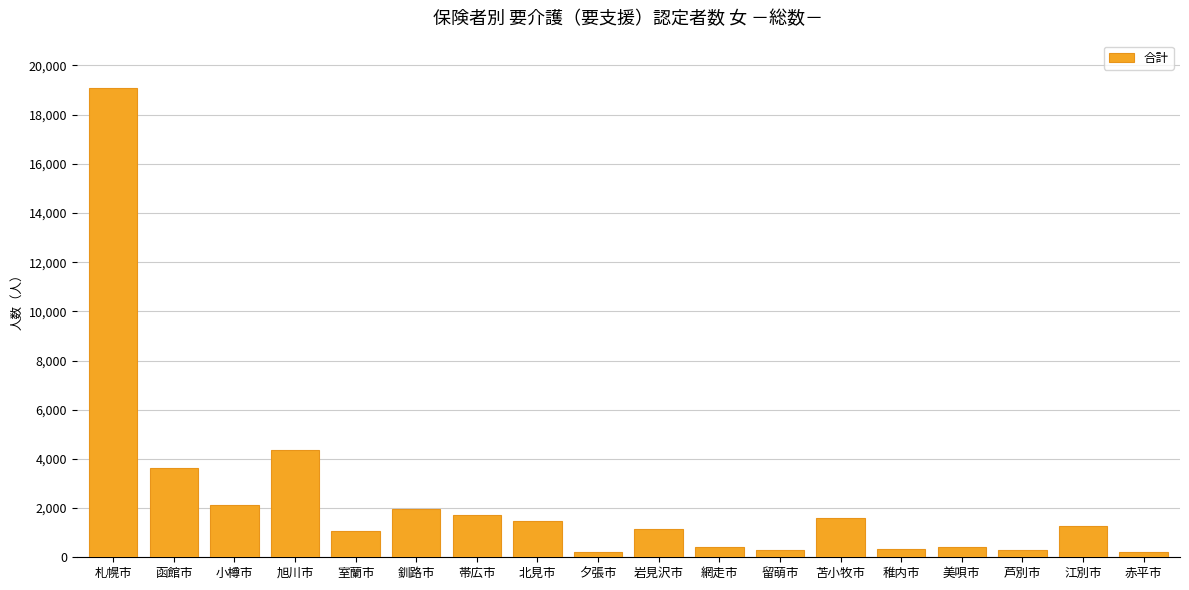

What is the label of the 18th bar from the right?

札幌市